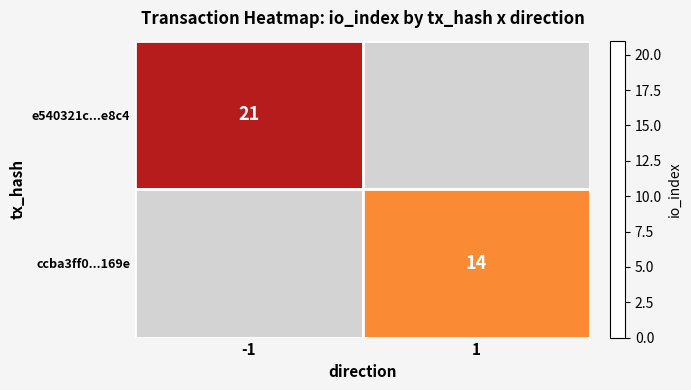

The value of e540321c...e8c4 at -1 is 21. True or false?

True